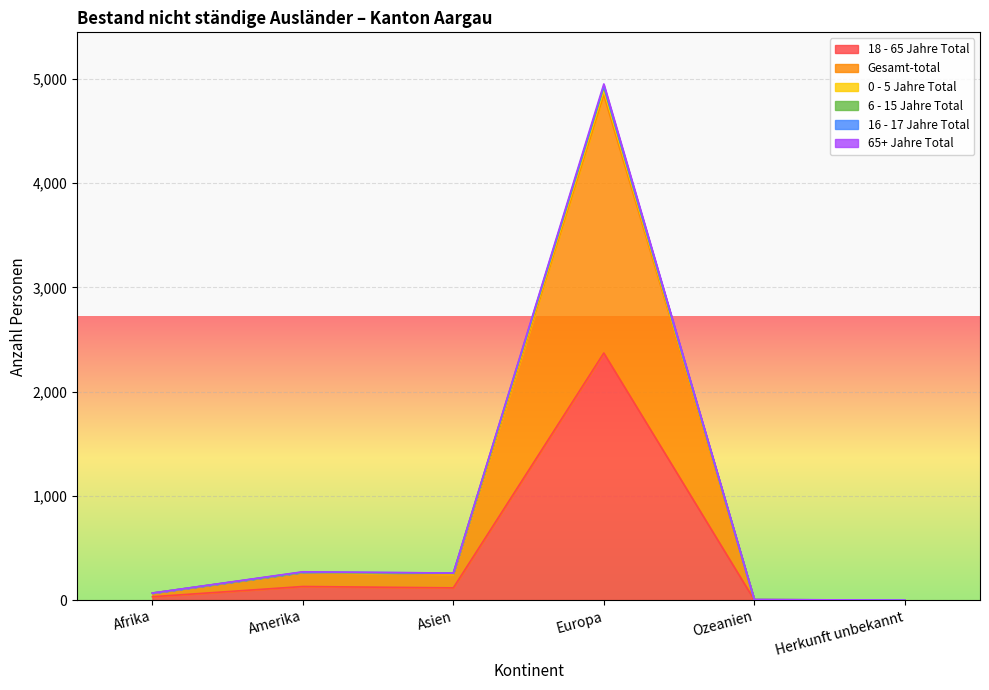

Which category has the lowest value in the 18 - 65 Jahre Total series?

Herkunft unbekannt